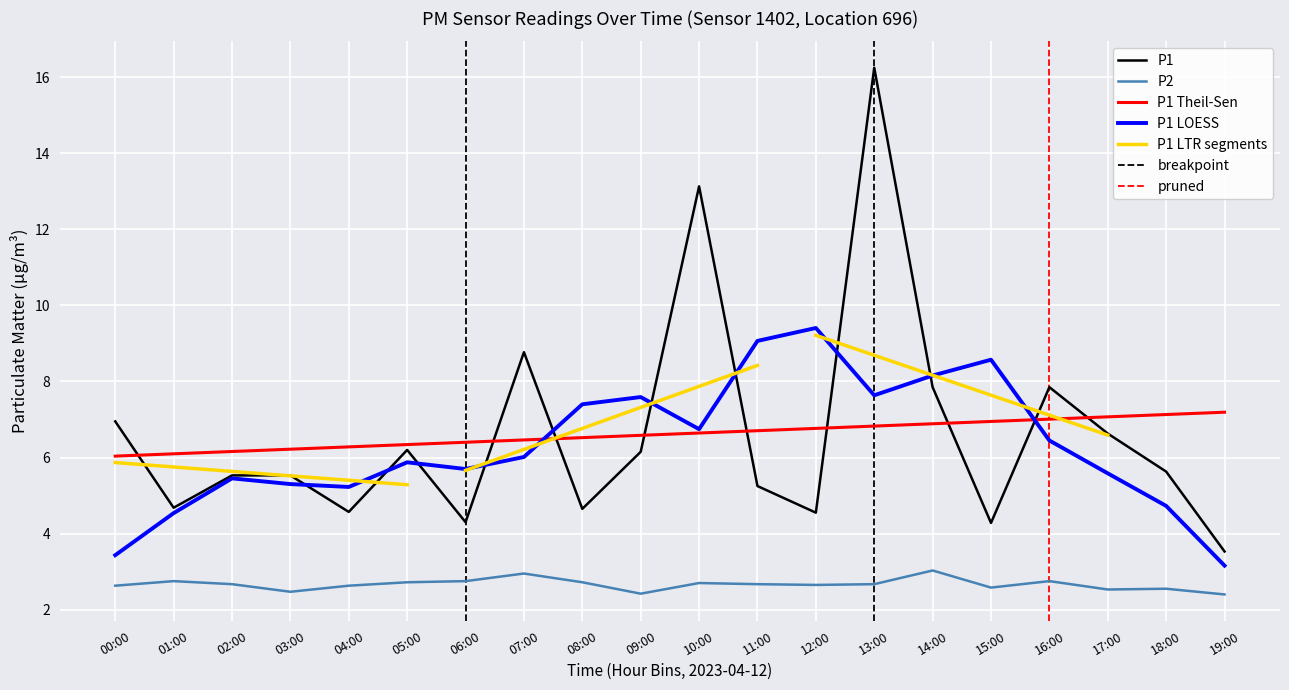

What is the sum of all P2 values?

53.2